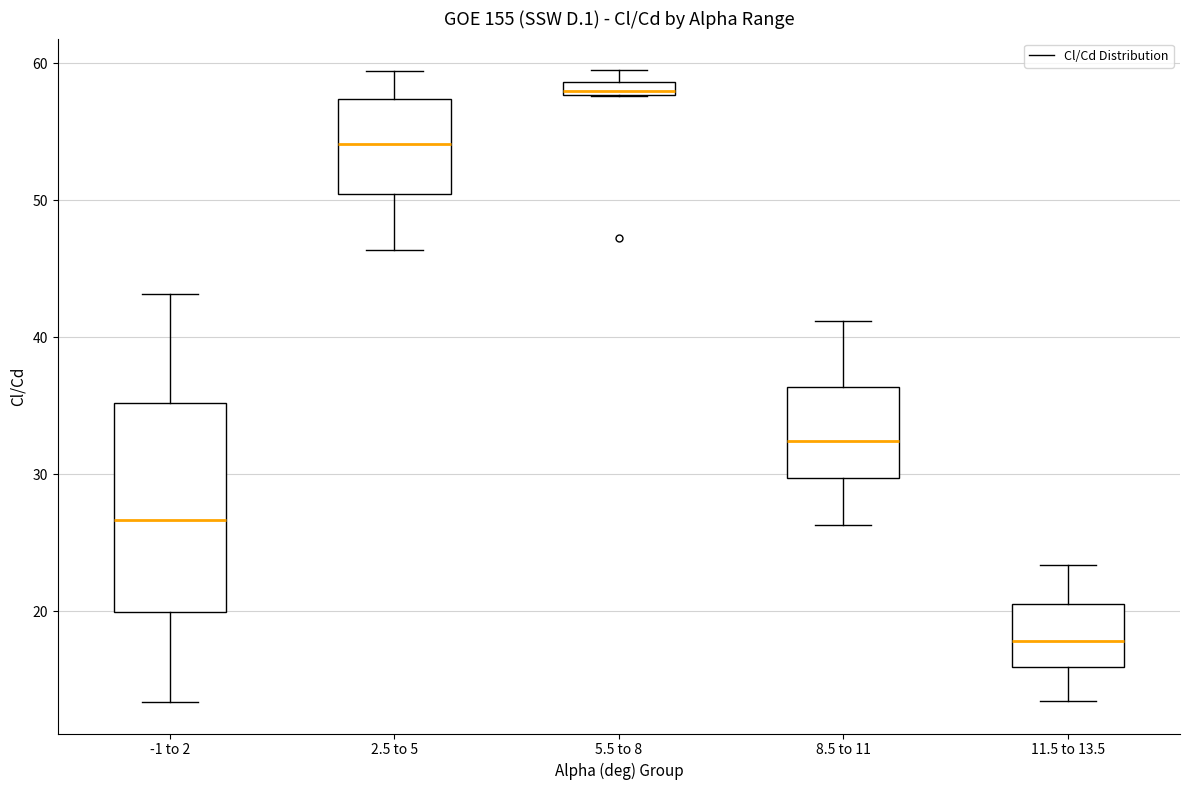

Where is the lower edge of the box for 2.5 to 5 on the y-axis? The values are not printed on the chart, so give them approximately, as read against the axis.

50